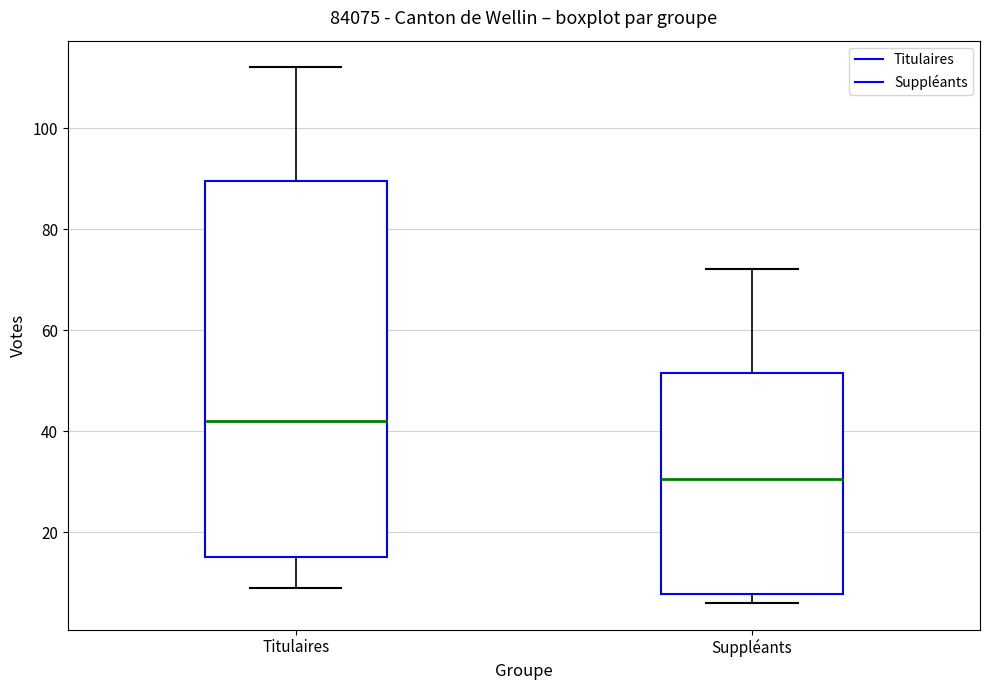

Which box is the tallest, from its lower edge to its upper edge?

Titulaires